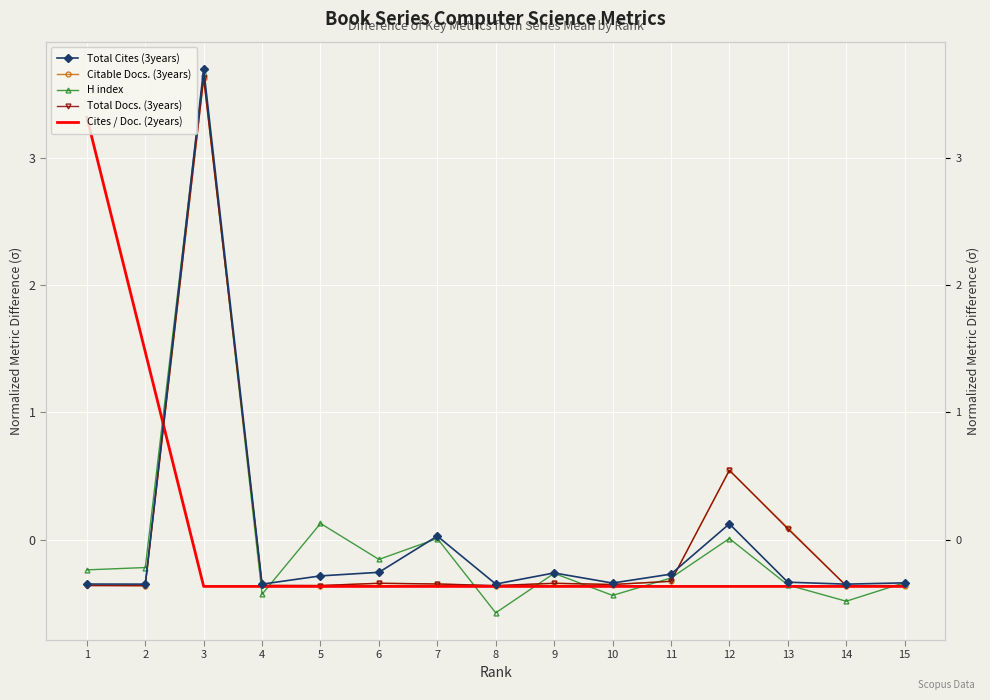

The value of Citable Docs. (3years) at 1 is -0.4. True or false?

True